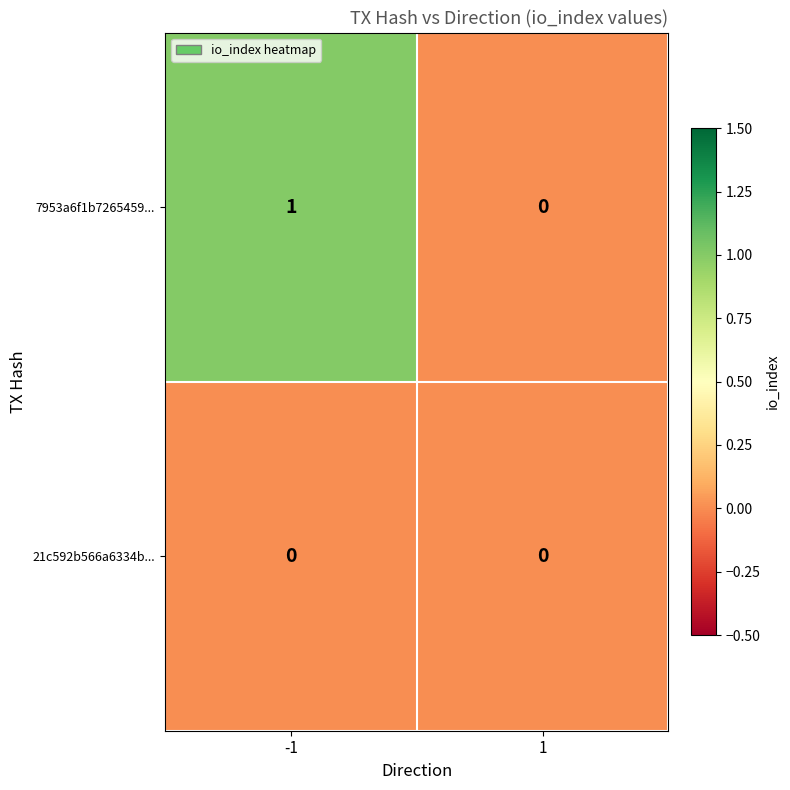

Reading left to right, what are all the values shown in this chart?

7953a6f1b7265459...: 1	0
21c592b566a6334b...: 0	0